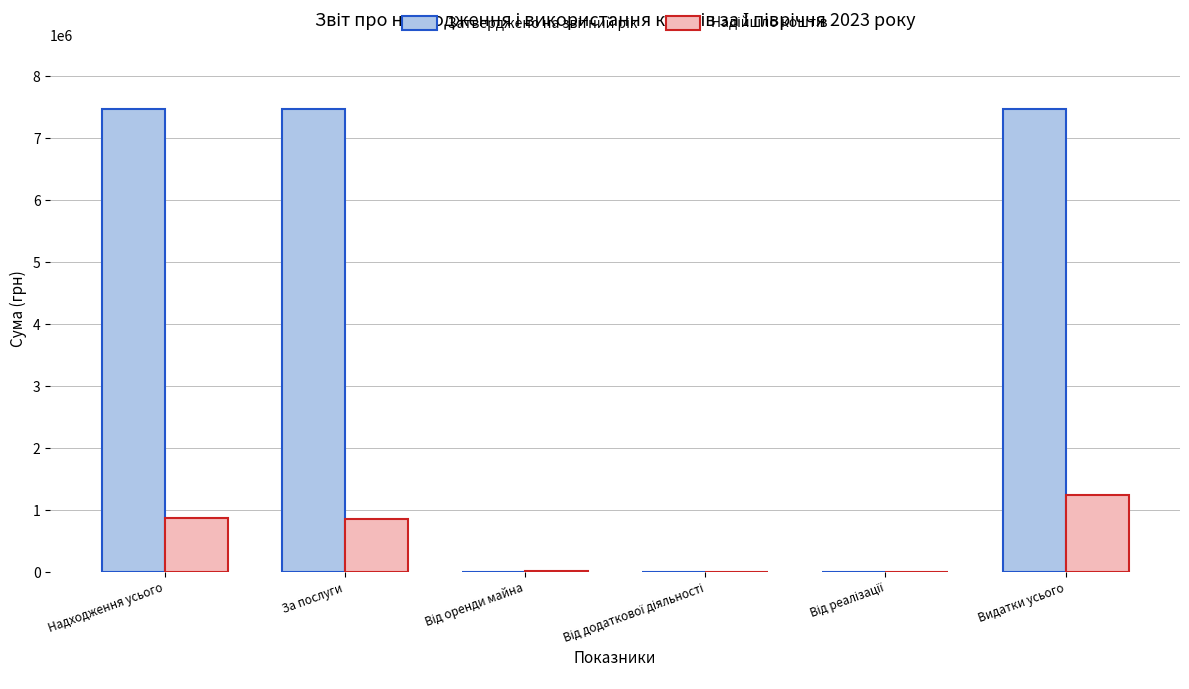

What is the maximum value shown in the chart?

7475790.0